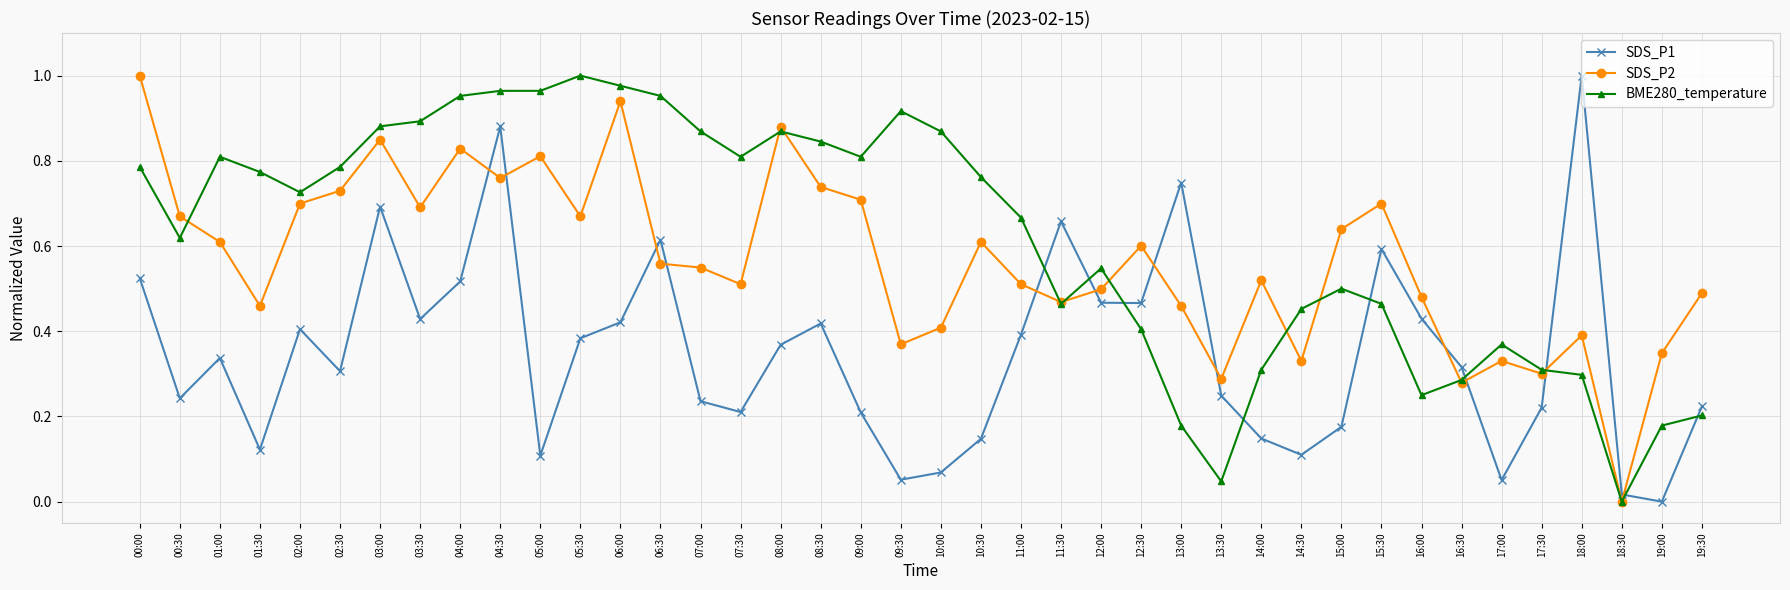

The value of SDS_P1 at 12:00 is 0.5. True or false?

True